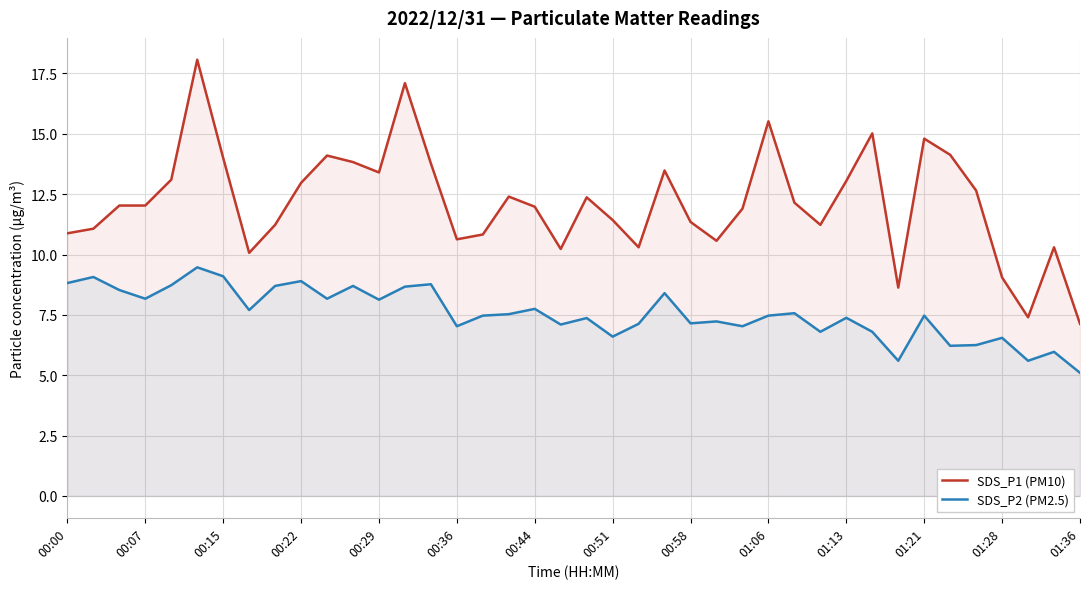

What position from the left is 38?

39